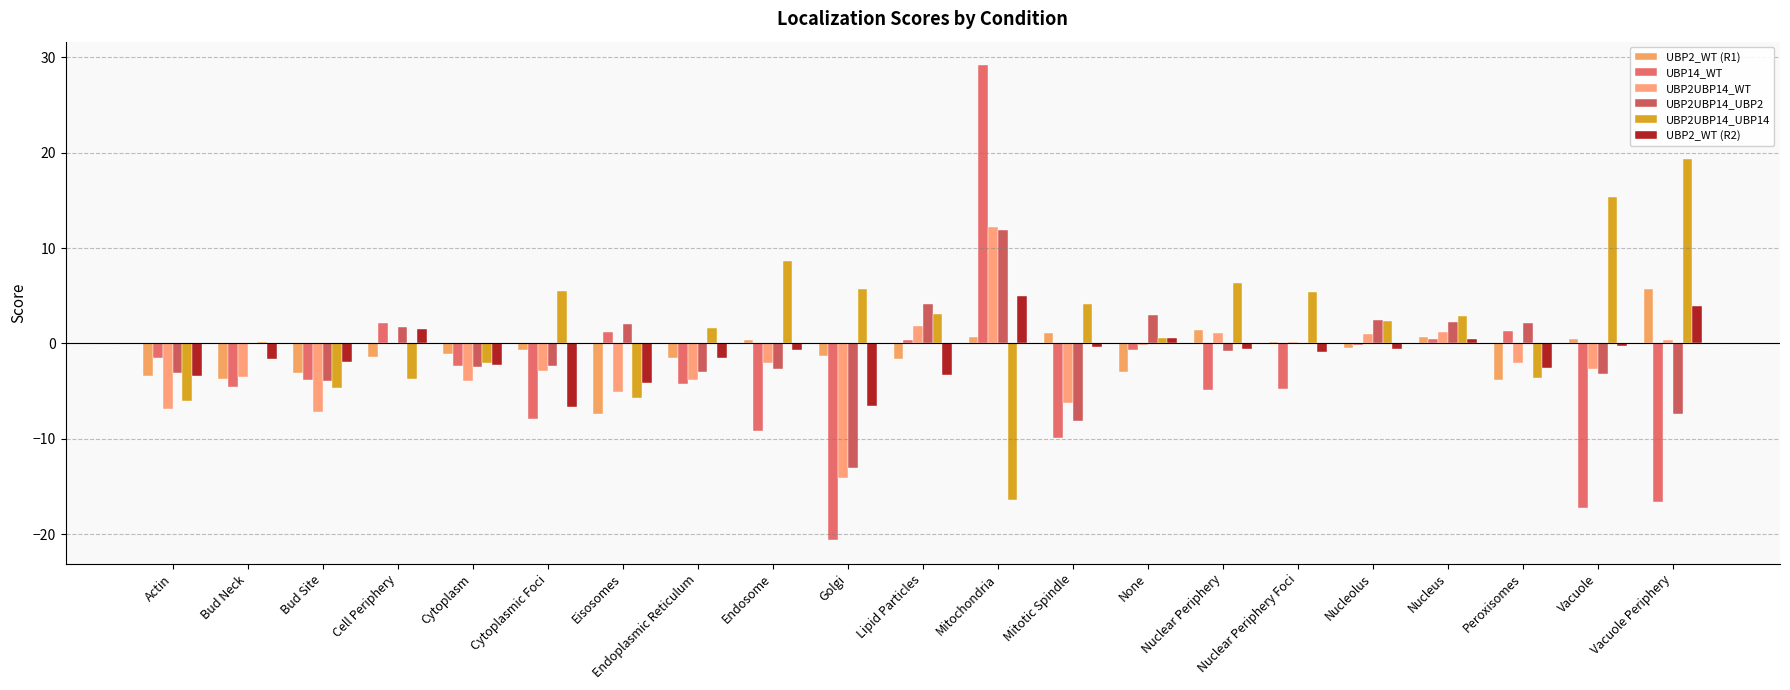

At which label does UBP2UBP14_WT first exceed -2?

Cell Periphery